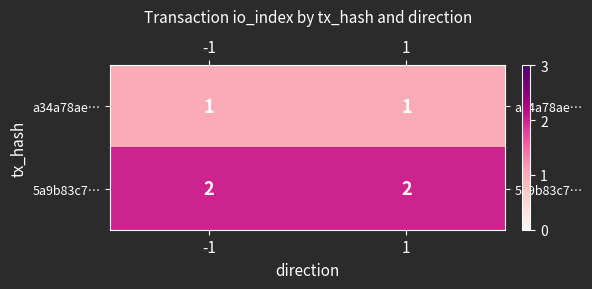

What is the minimum value for 5a9b83c7…?

2